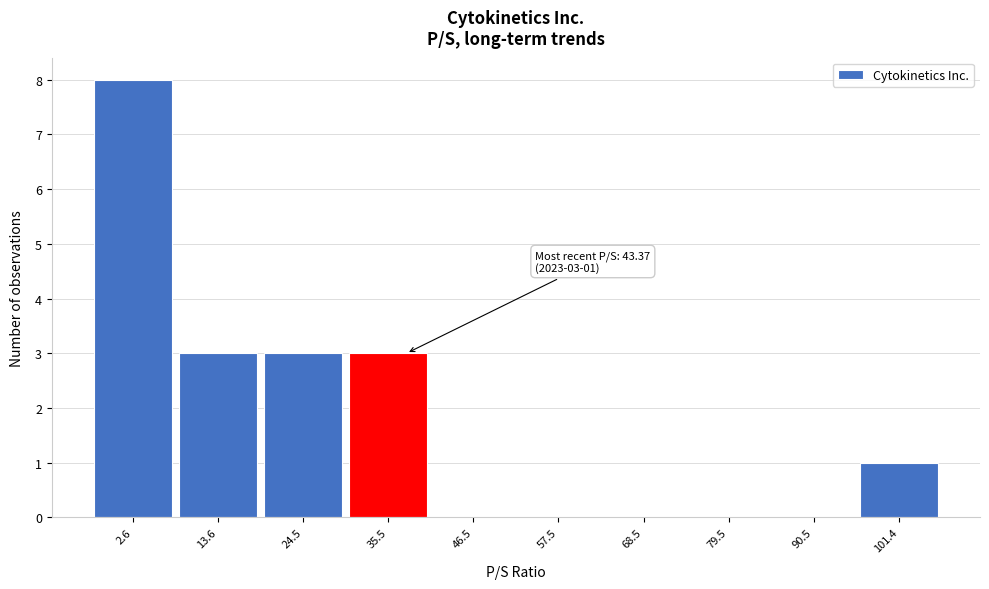

Reading left to right, transcribe all the data shown in this chart.

2.6=8	13.6=3	24.5=3	35.5=3	46.5=0	57.5=0	68.5=0	79.5=0	90.5=0	101.4=1